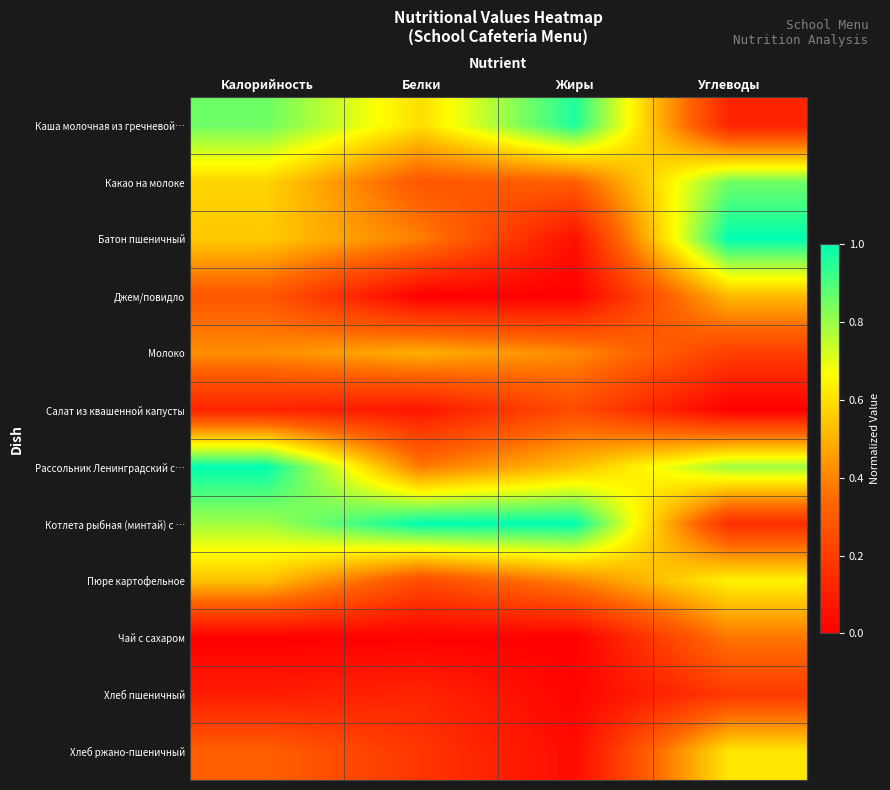

Reading left to right, extract all data points from this chart.

Каша молочная из гречневой…: Калорийность=0.9	Белки=0.6	Жиры=1.0	Углеводы=0.1
Какао на молоке: Калорийность=0.6	Белки=0.3	Жиры=0.3	Углеводы=0.9
Батон пшеничный: Калорийность=0.5	Белки=0.4	Жиры=0.0	Углеводы=1.0
Джем/повидло: Калорийность=0.3	Белки=0.0	Жиры=0.0	Углеводы=0.5
Молоко: Калорийность=0.4	Белки=0.5	Жиры=0.4	Углеводы=0.2
Салат из квашенной капусты: Калорийность=0.1	Белки=0.1	Жиры=0.2	Углеводы=0.0
Рассольник Ленинградский с…: Калорийность=1.0	Белки=0.4	Жиры=0.5	Углеводы=0.8
Котлета рыбная (минтай) с …: Калорийность=0.8	Белки=1.0	Жиры=1.0	Углеводы=0.1
Пюре картофельное: Калорийность=0.5	Белки=0.2	Жиры=0.4	Углеводы=0.6
Чай с сахаром: Калорийность=0.0	Белки=0.0	Жиры=0.0	Углеводы=0.4
Хлеб пшеничный: Калорийность=0.1	Белки=0.1	Жиры=0.0	Углеводы=0.2
Хлеб ржано-пшеничный: Калорийность=0.3	Белки=0.2	Жиры=0.0	Углеводы=0.6